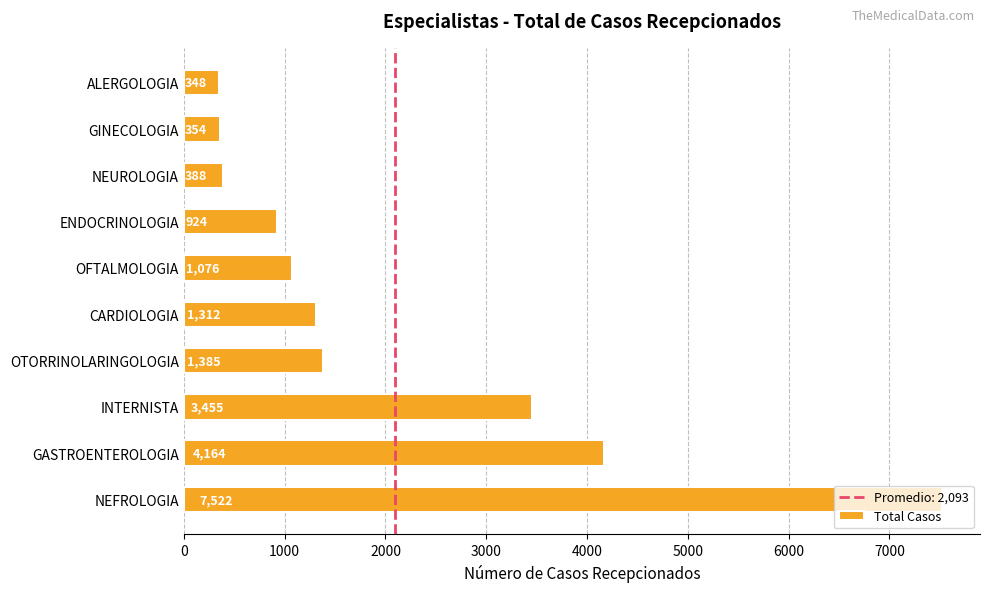

Rank the categories by value from lowest to highest.

ALERGOLOGIA, GINECOLOGIA, NEUROLOGIA, ENDOCRINOLOGIA, OFTALMOLOGIA, CARDIOLOGIA, OTORRINOLARINGOLOGIA, INTERNISTA, GASTROENTEROLOGIA, NEFROLOGIA